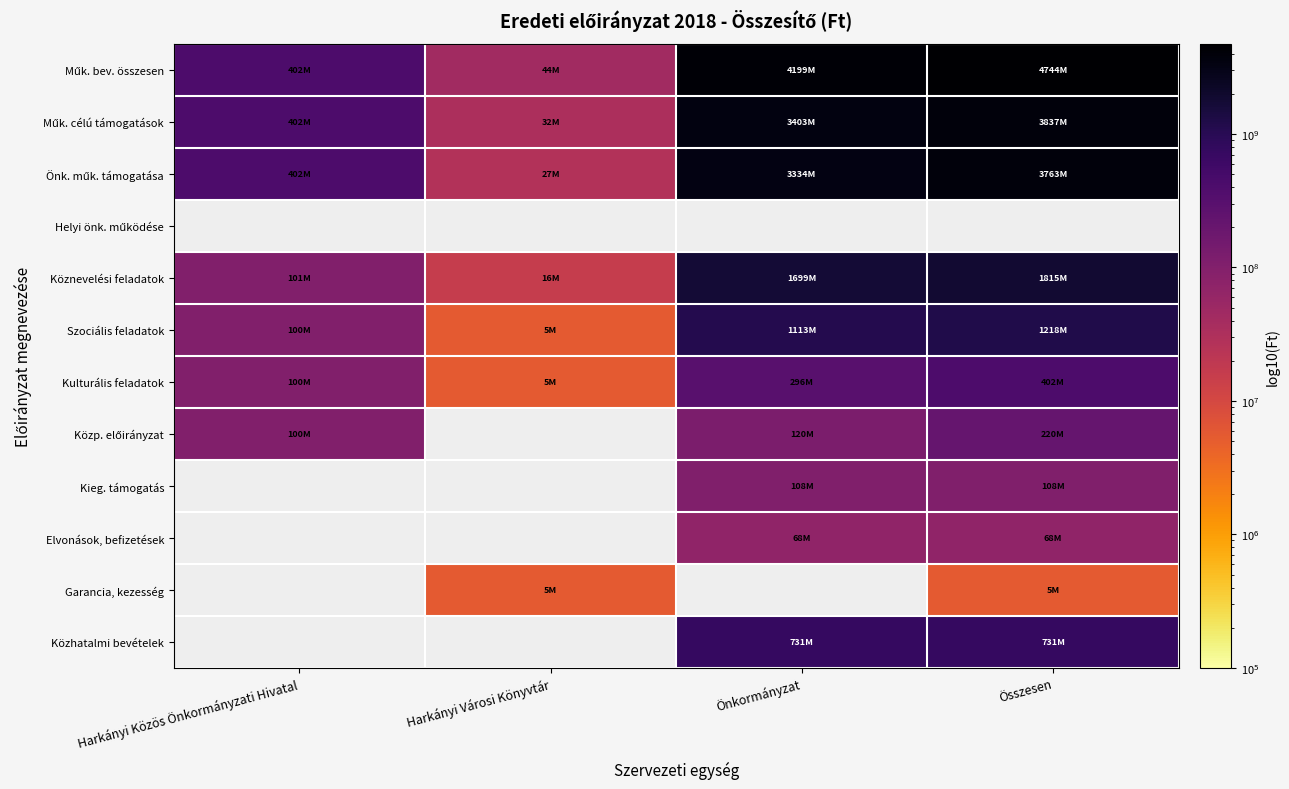

True or false: Közp. előirányzat has a value of 100347800.0 at Harkányi Közös Önkormányzati Hivatal.

True